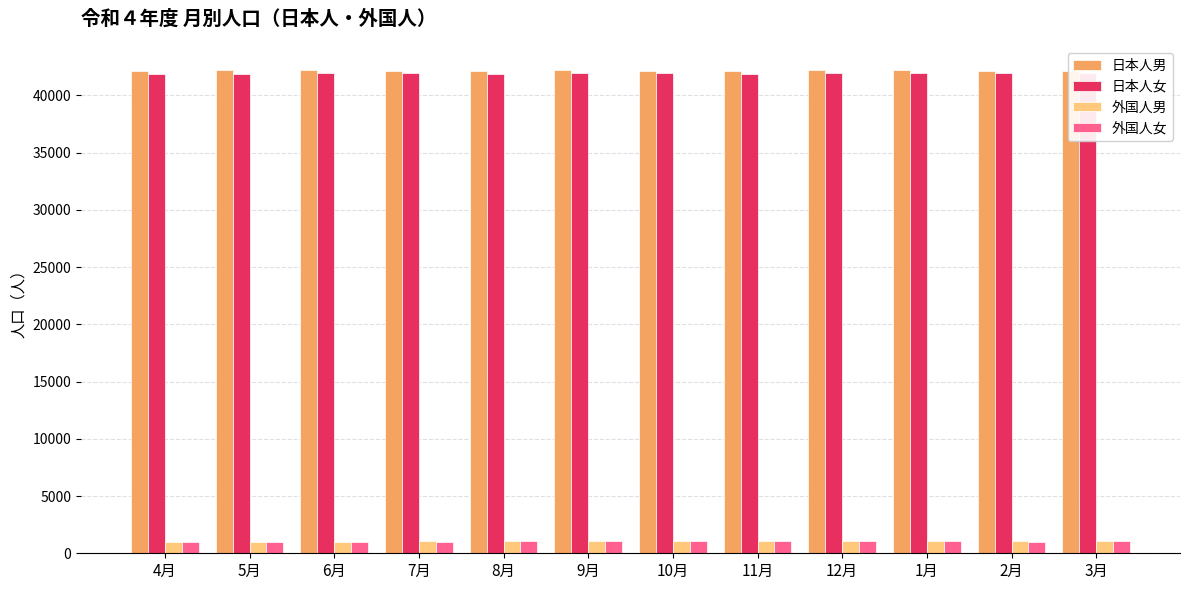

List the series in order of their peak value, lowest first.

外国人女, 外国人男, 日本人女, 日本人男